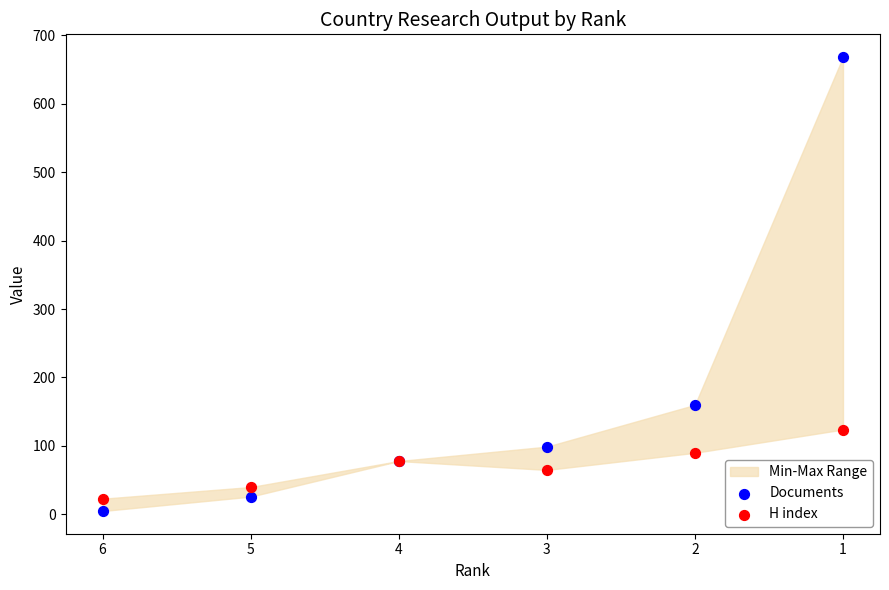

Which series has the widest spread of Y values?

Documents